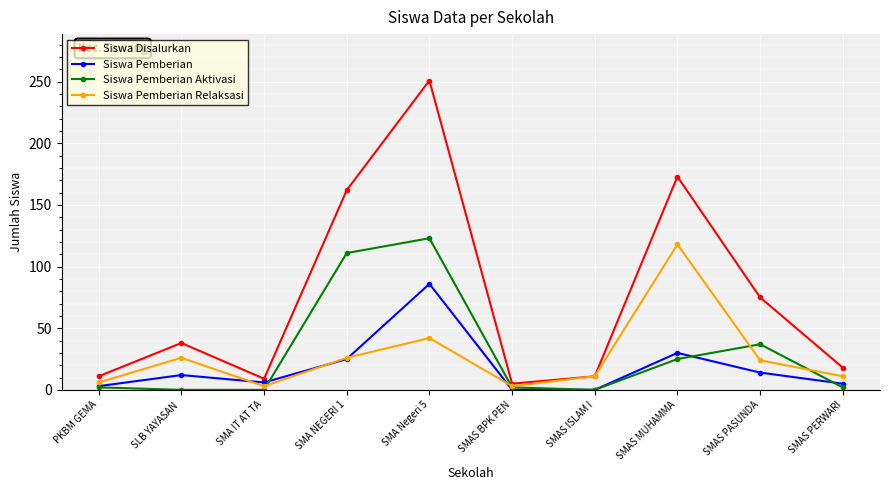

Read the Siswa Pemberian value at SMAS MUHAMMA, to the nearest 5.

30